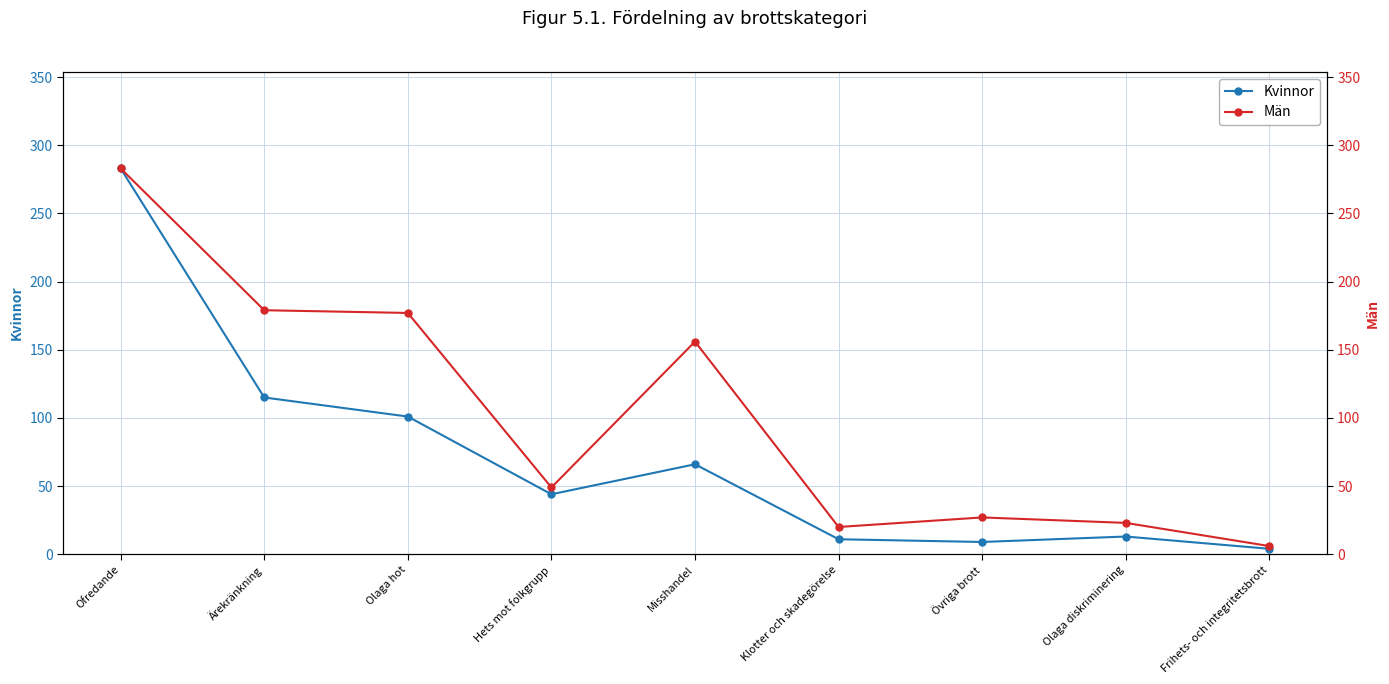

How many series are shown in this chart?

2